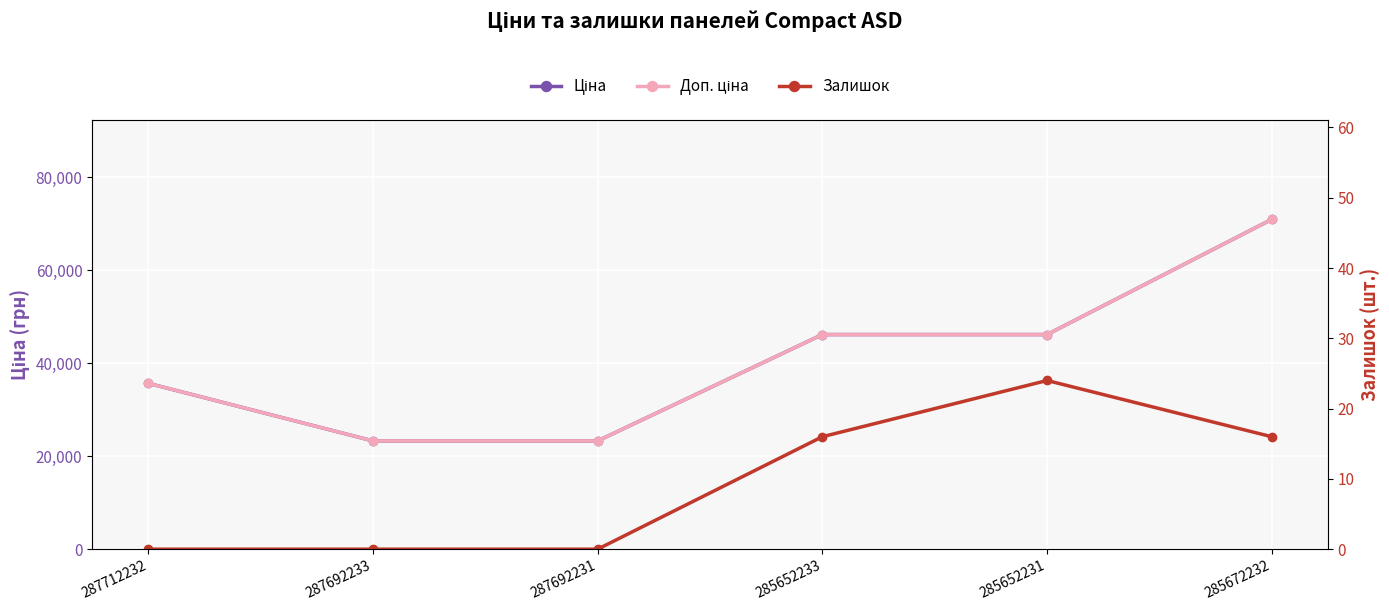

How many distinct data groups are displayed?

3